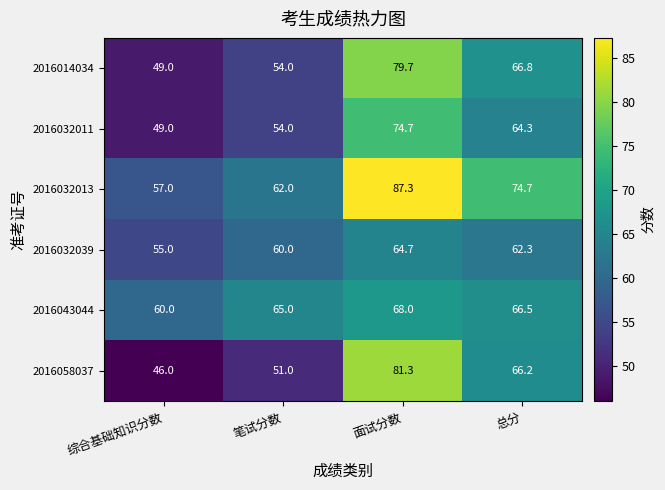

What is the difference between the highest and lowest values at 总分?

12.4